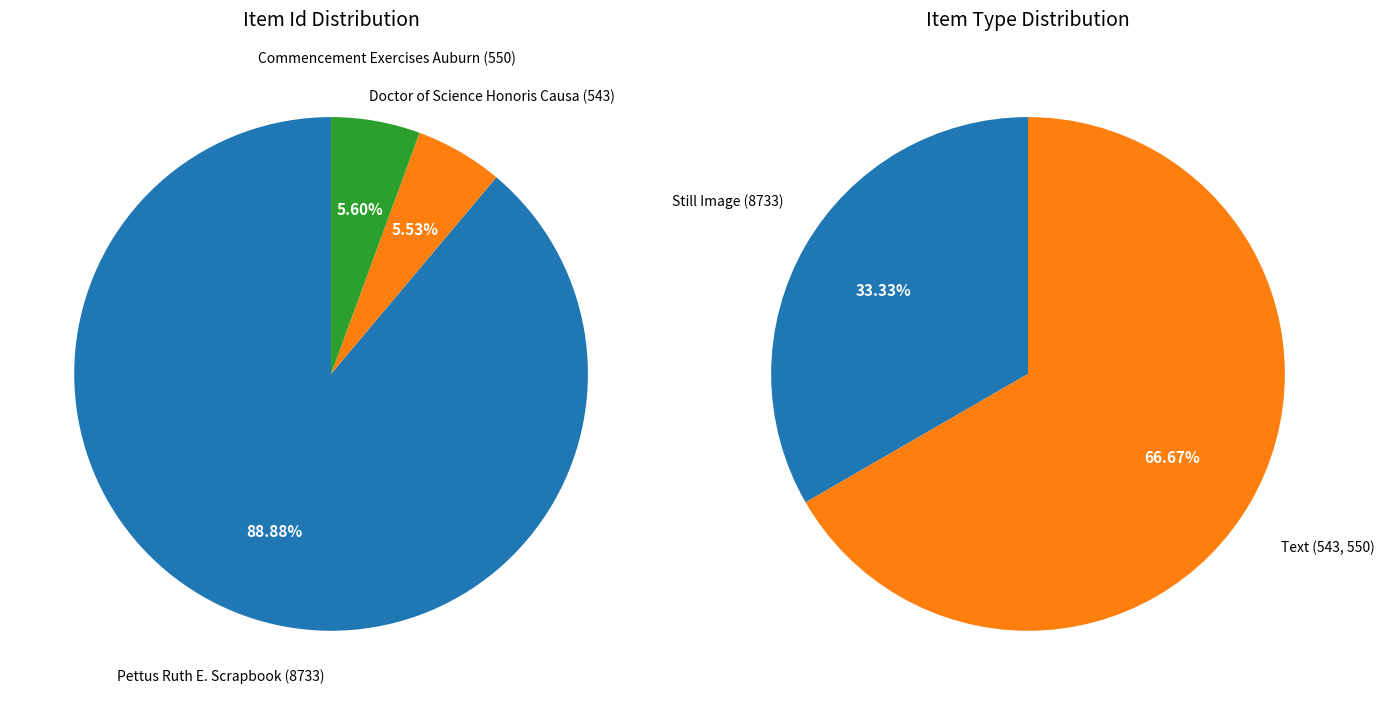

Does Pettus Ruth E. Scrapbook (8733) account for over 50% of the chart?

Yes